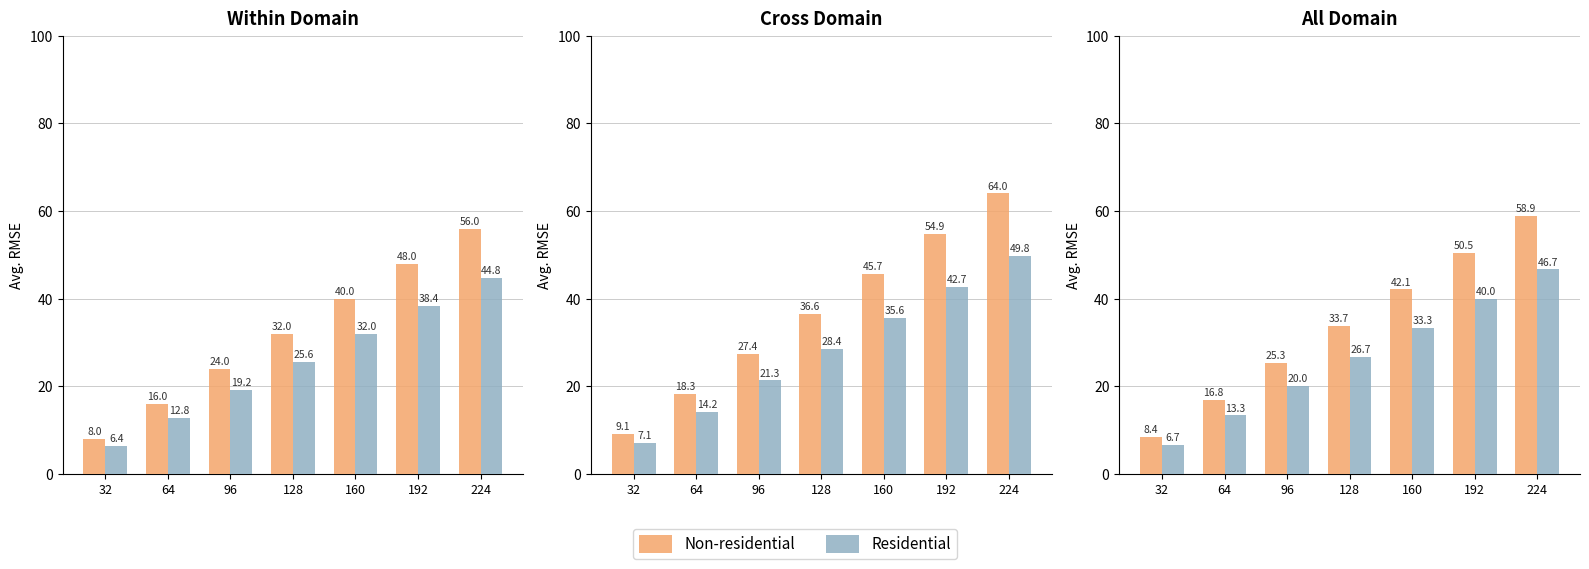

What is the sum of the Residential values at 128 and 32?

33.3